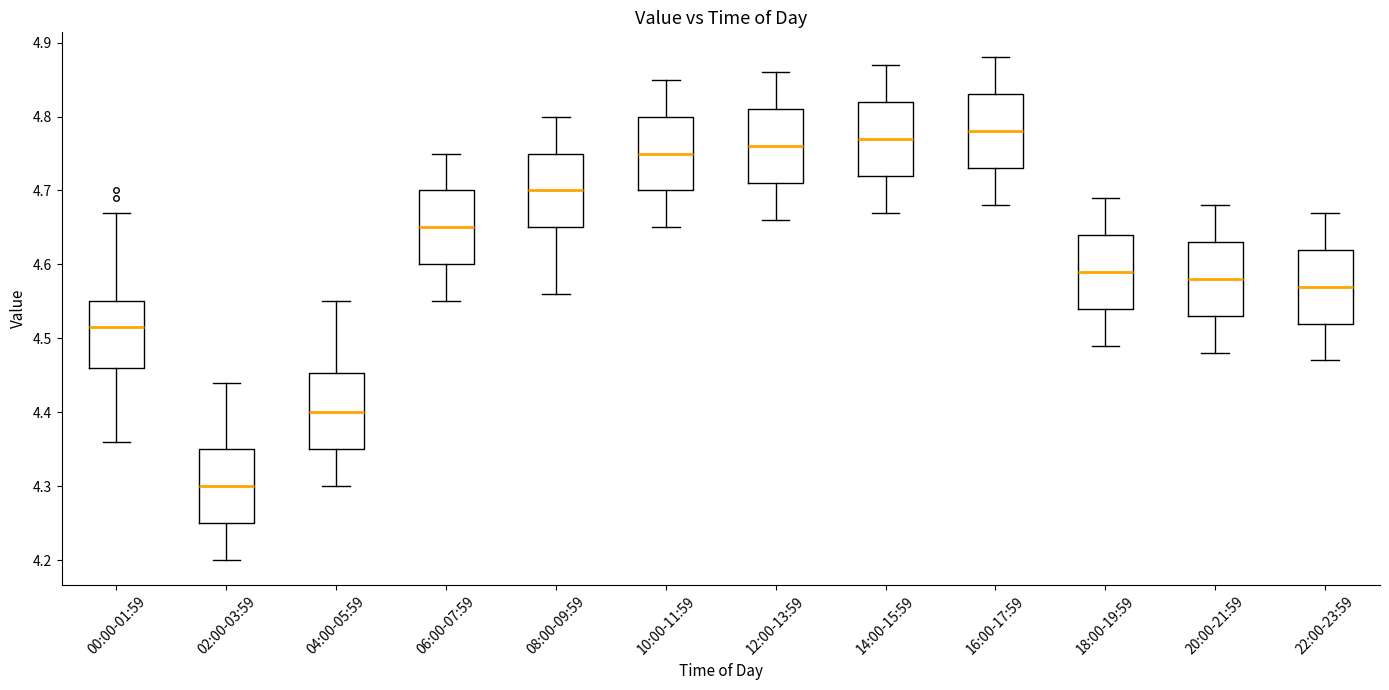

Which box has the highest median line?

16:00-17:59